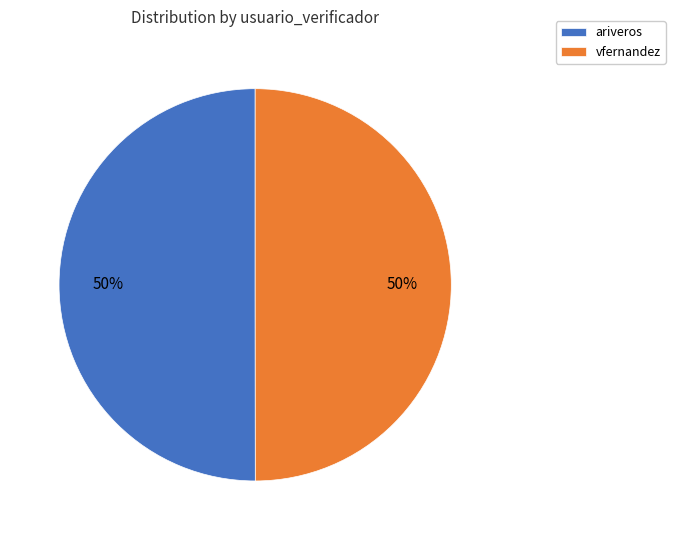

What is the ratio of the value at ariveros to the value at vfernandez?

1.0